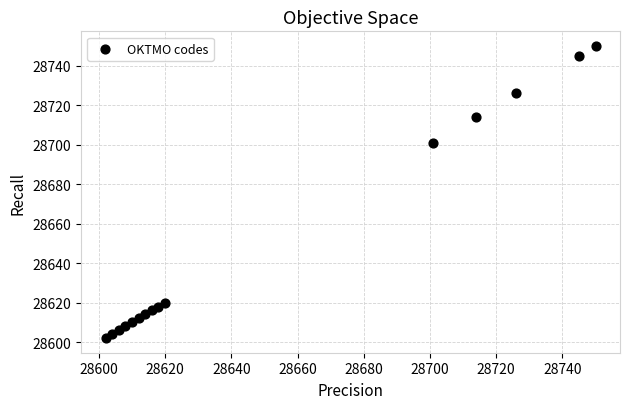

What Y value in the scatter plot is closest to 28676?

28701